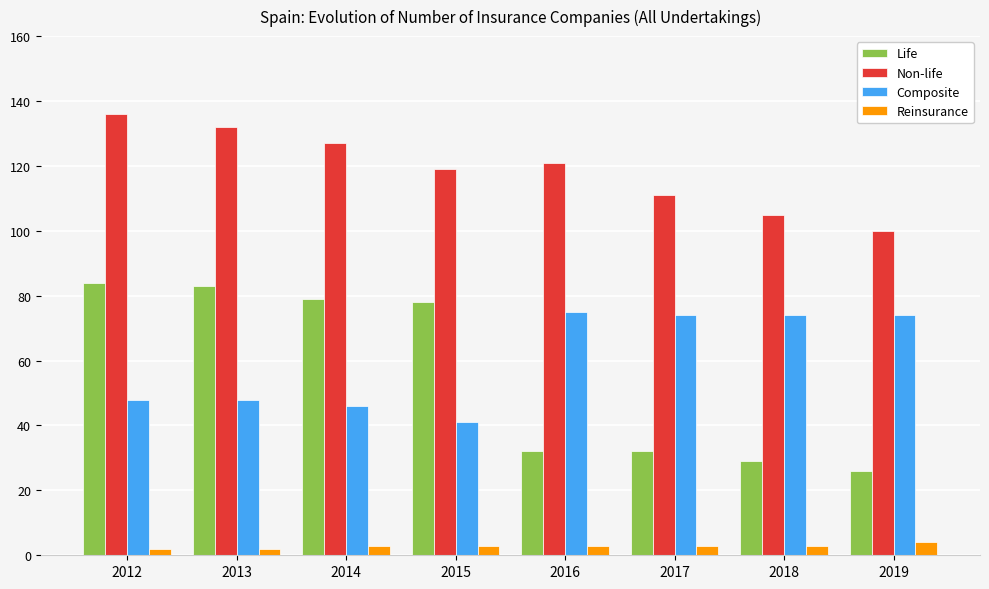

What are all the series names shown in the legend?

Life, Non-life, Composite, Reinsurance